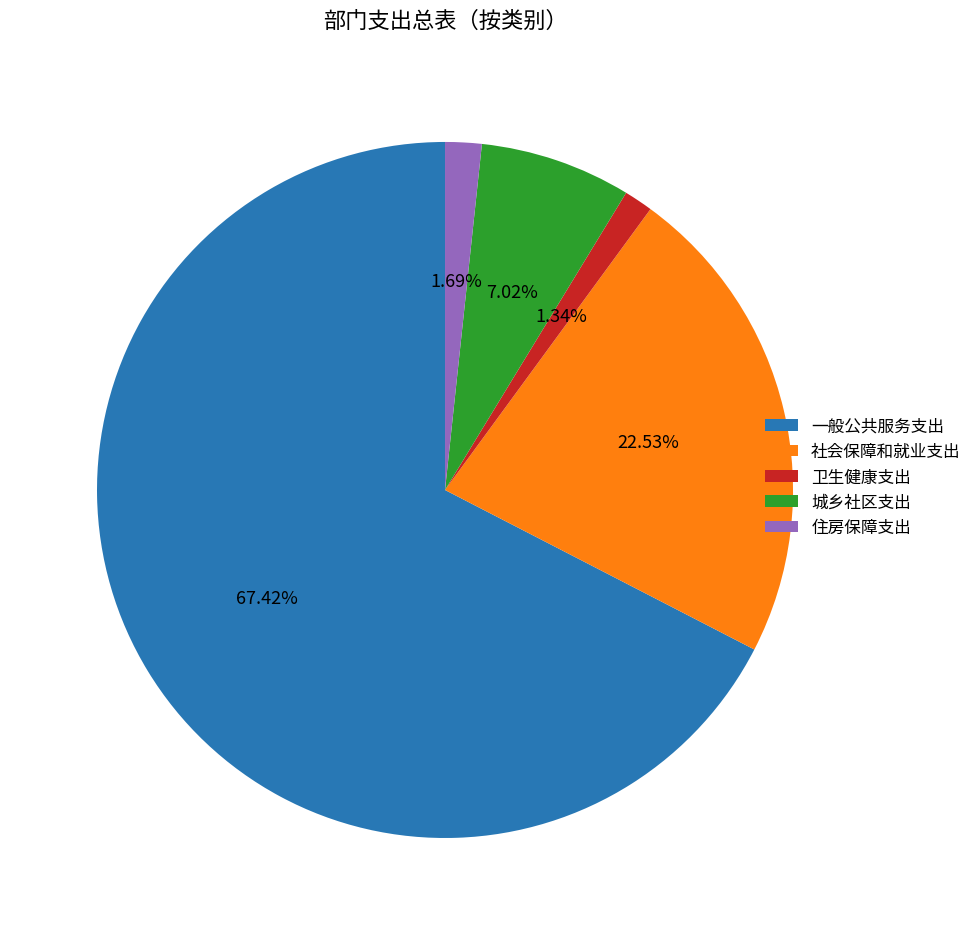

What percentage is the 一般公共服务支出 slice, to the nearest percent?

67%